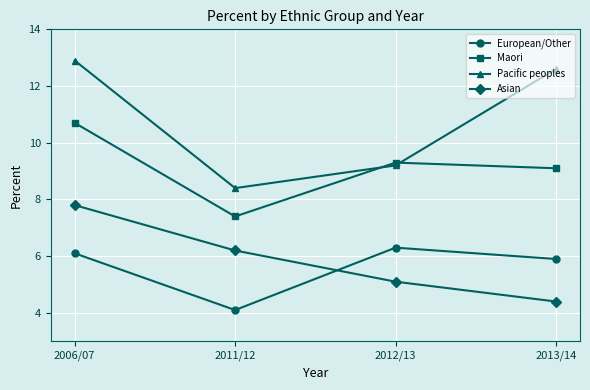

What is the value of the Pacific peoples point at the 4th from the left?

12.6